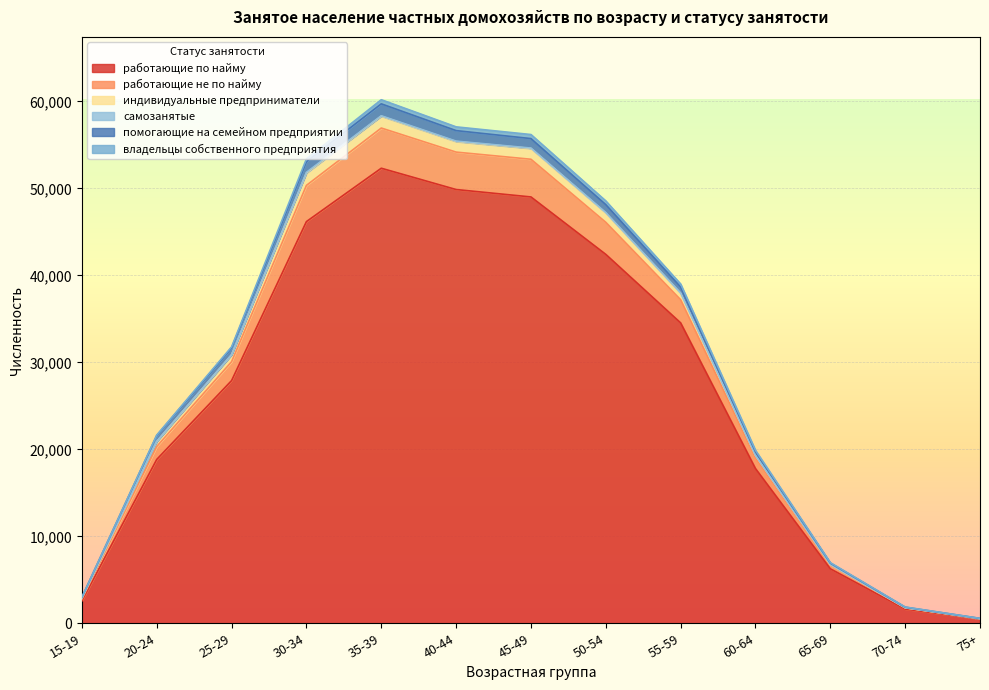

True or false: работающие не по найму and работающие по найму cross at least once.

False